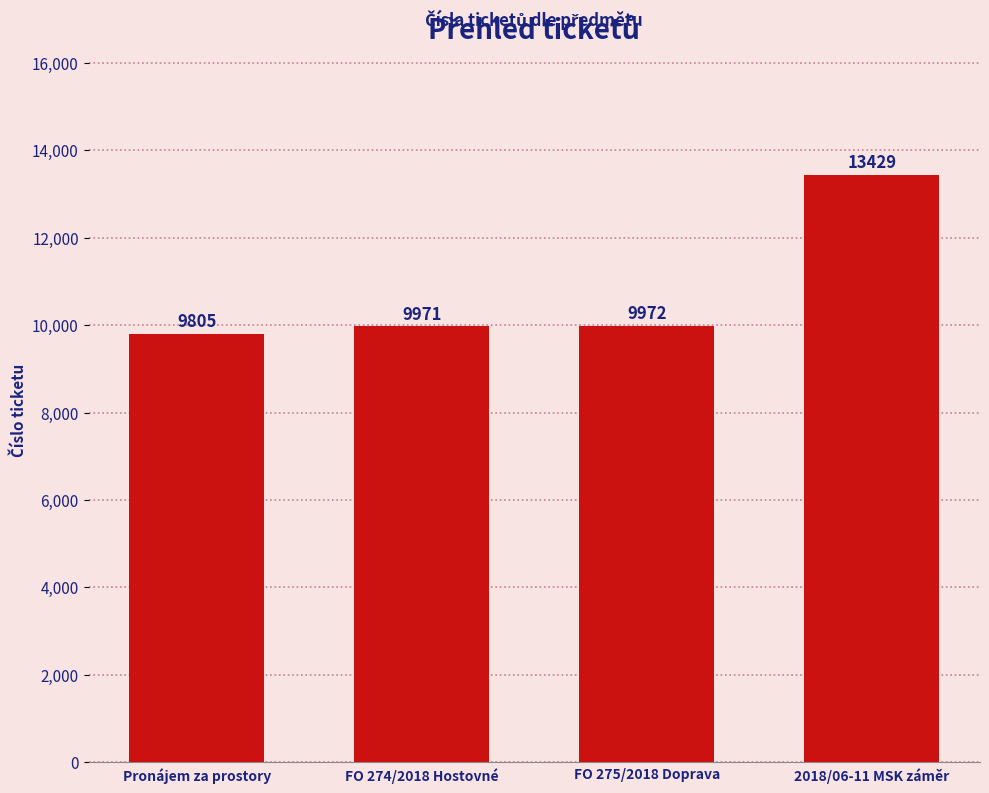

Rank the categories by value from highest to lowest.

2018/06-11 MSK záměr, FO 275/2018 Doprava, FO 274/2018 Hostovné, Pronájem za prostory